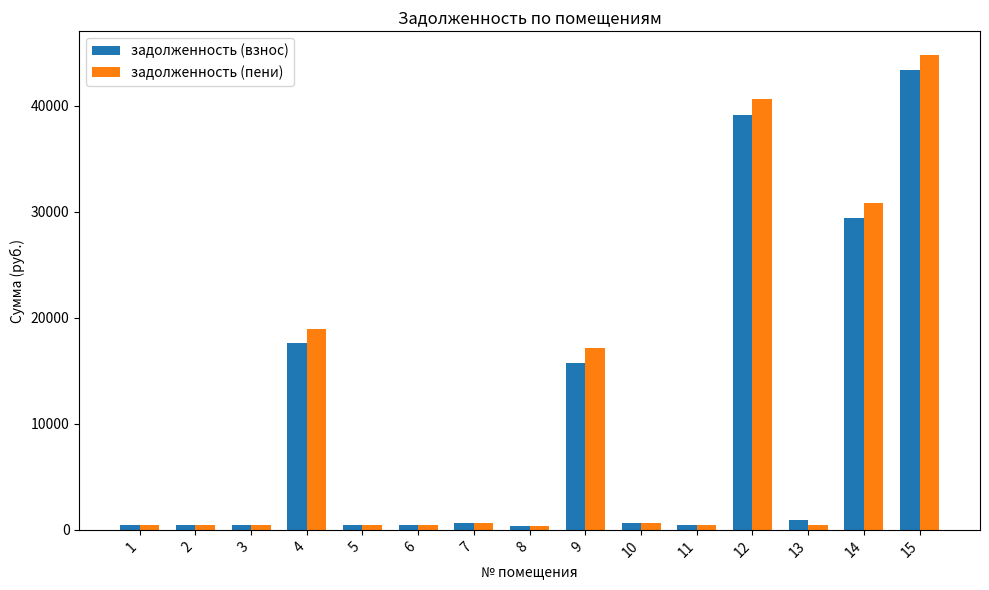

At which label does задолженность (взнос) reach its peak?

15